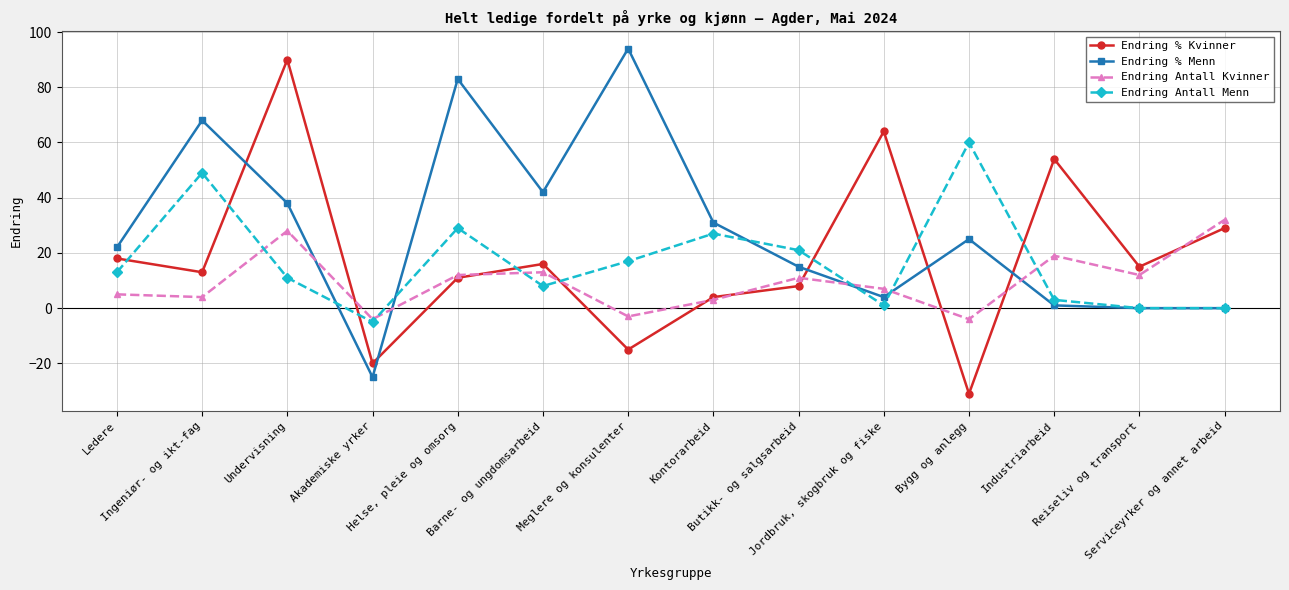

Does the chart display data point markers on the line(s)?

Yes